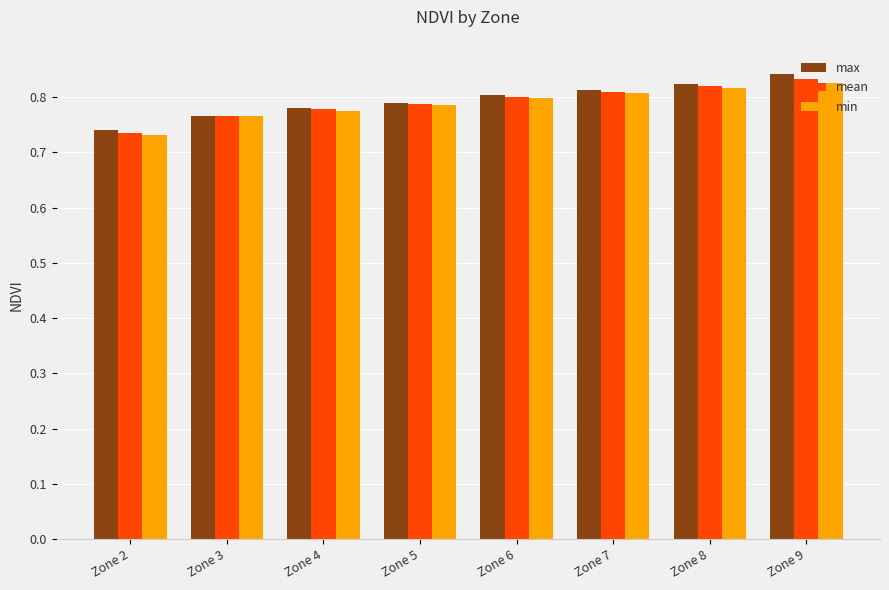

What is the sum of all max values?

6.4